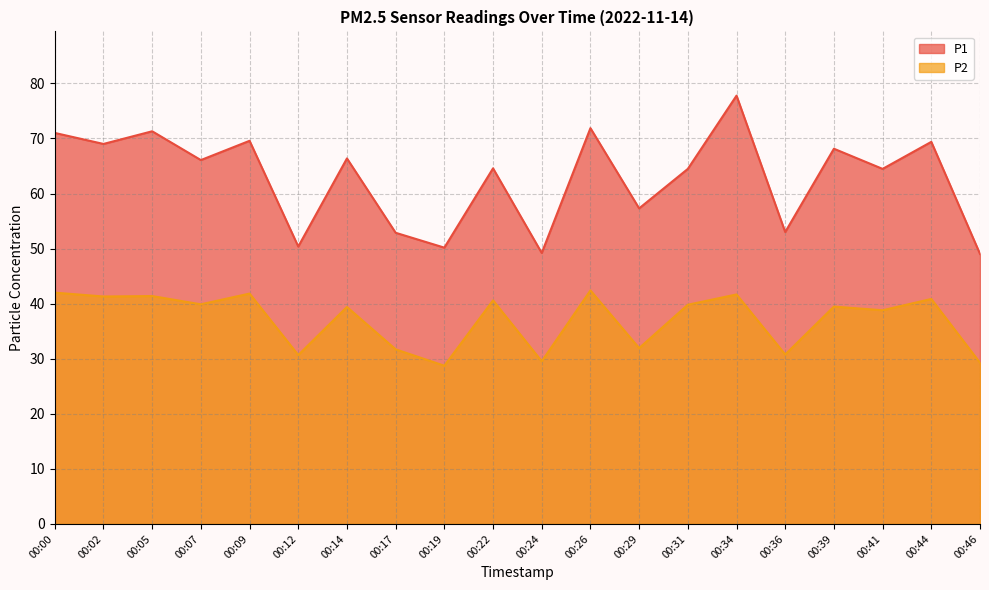

Reading left to right, what are all the values shown in this chart?

P1: 71.0	69.0	71.3	66.1	69.6	50.4	66.4	52.9	50.2	64.6	49.2	71.9	57.3	64.5	77.8	53.0	68.1	64.5	69.4	49.0
P2: 42.0	41.3	41.4	39.9	41.8	30.7	39.4	31.7	28.7	40.6	29.5	42.4	31.9	39.8	41.7	30.8	39.5	38.8	40.9	29.3